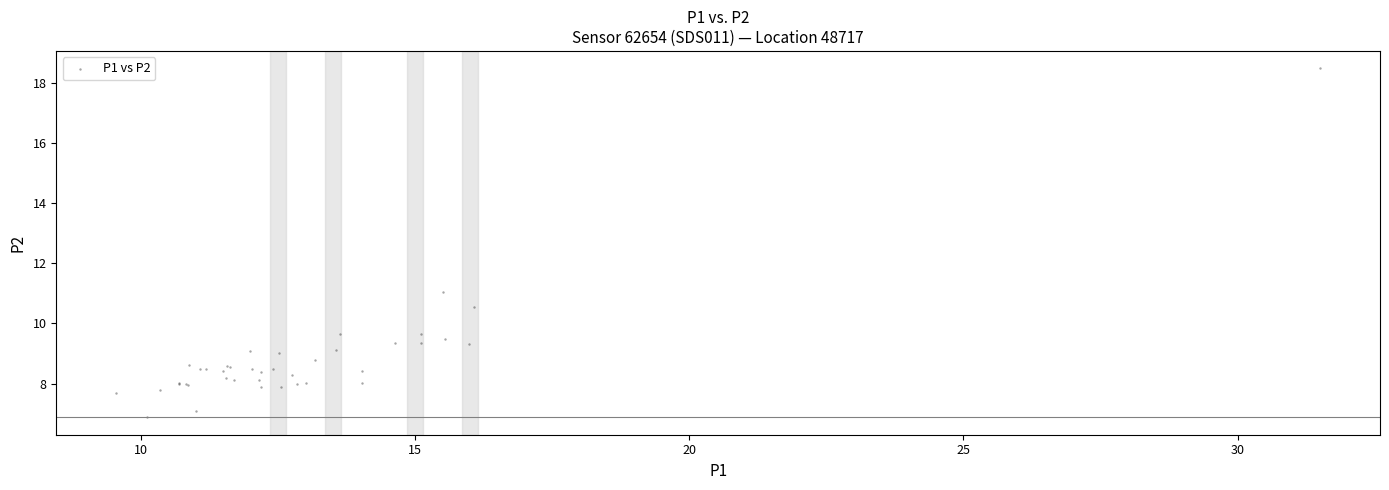

What Y value in the scatter plot is closest to 12?

11.1